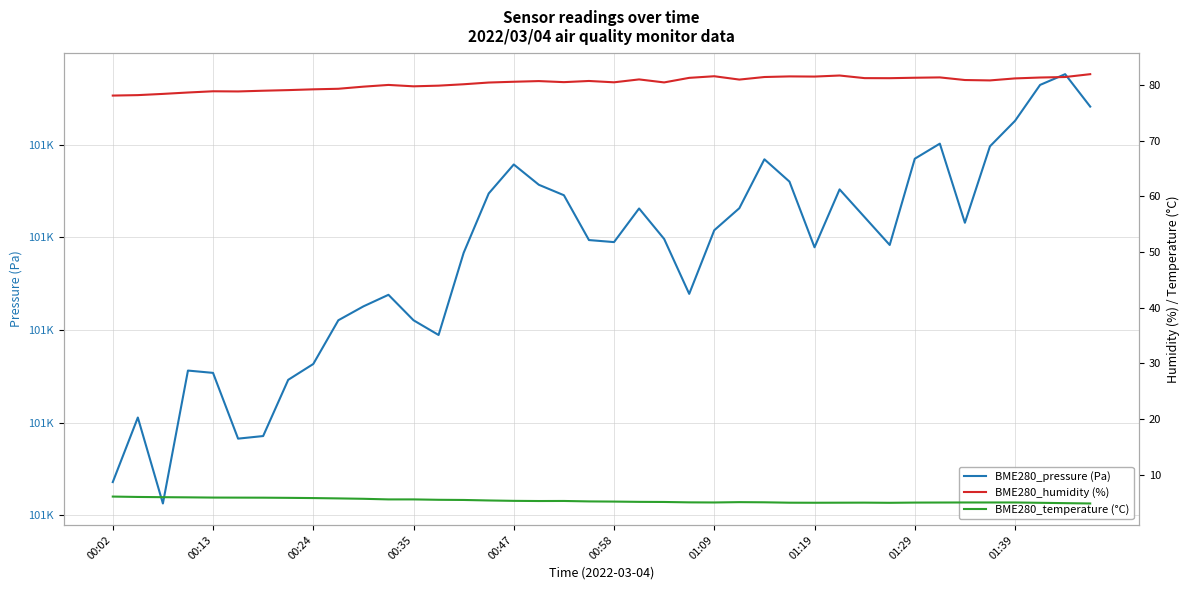

How many categories are shown in the chart?

40